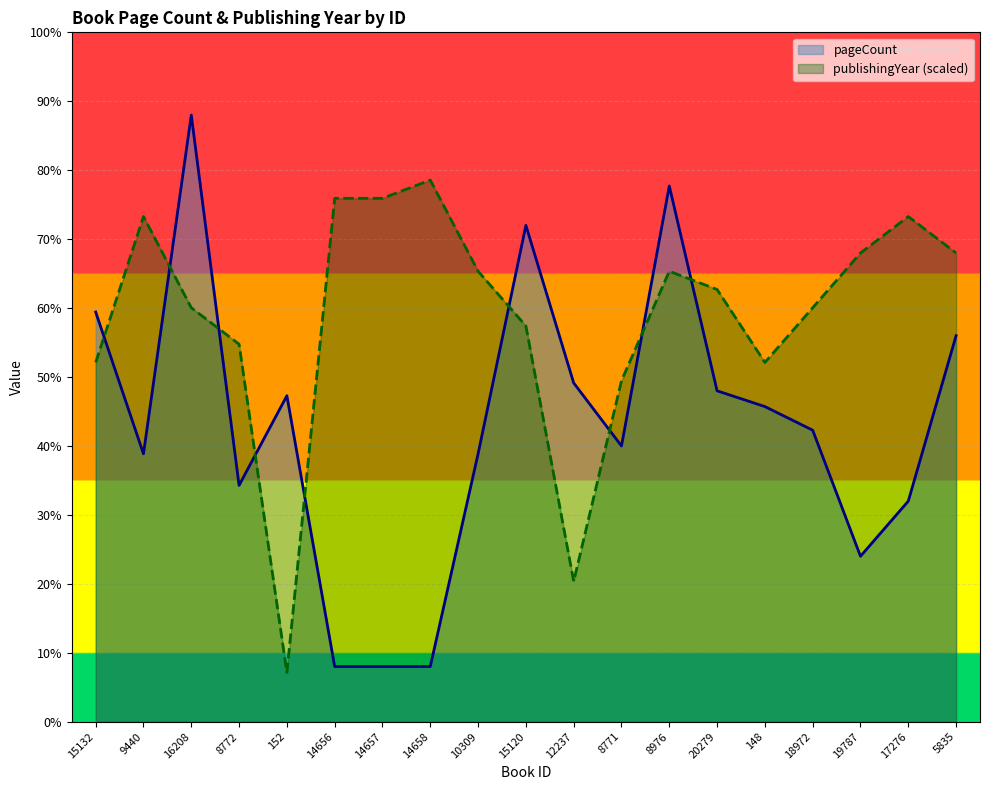

True or false: pageCount has a value of 61.8 at 17276.

False